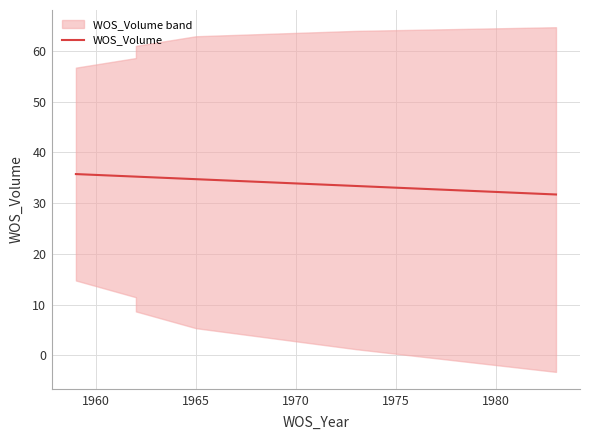

How many values are below 35?

3